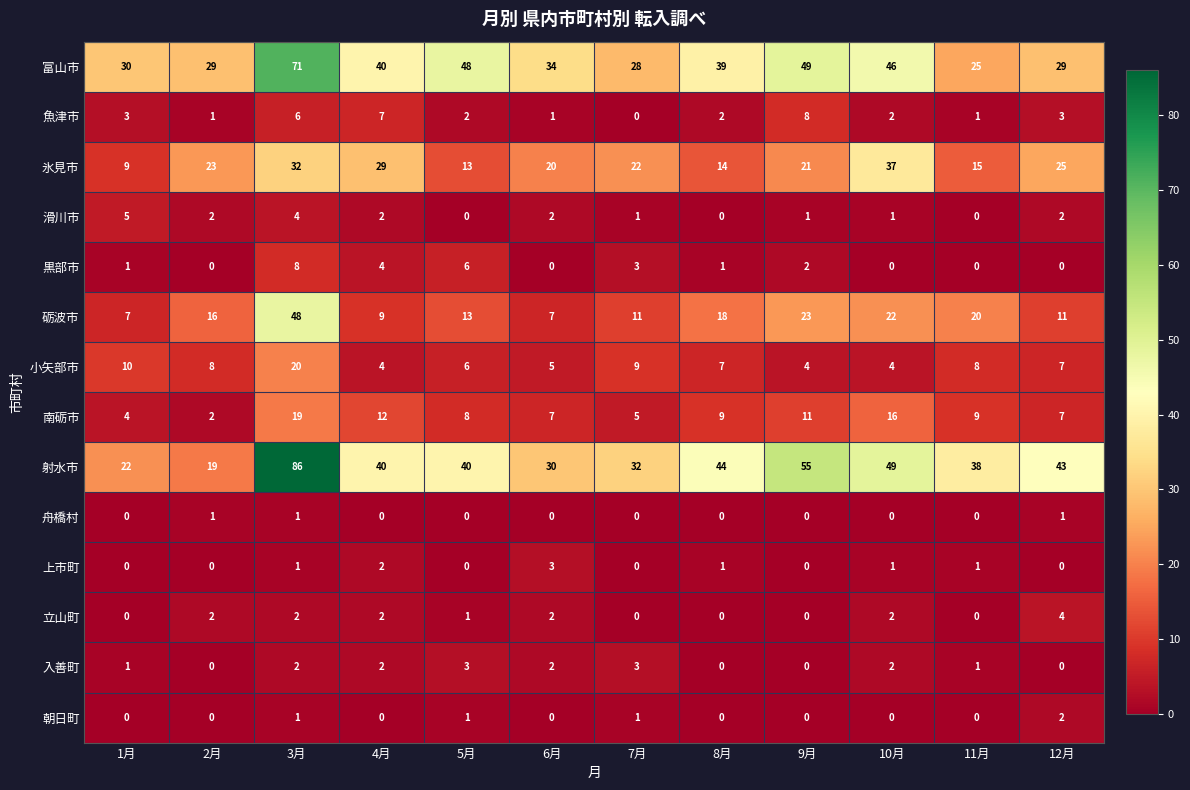

At how many categories does at least one series exceed 80?

1